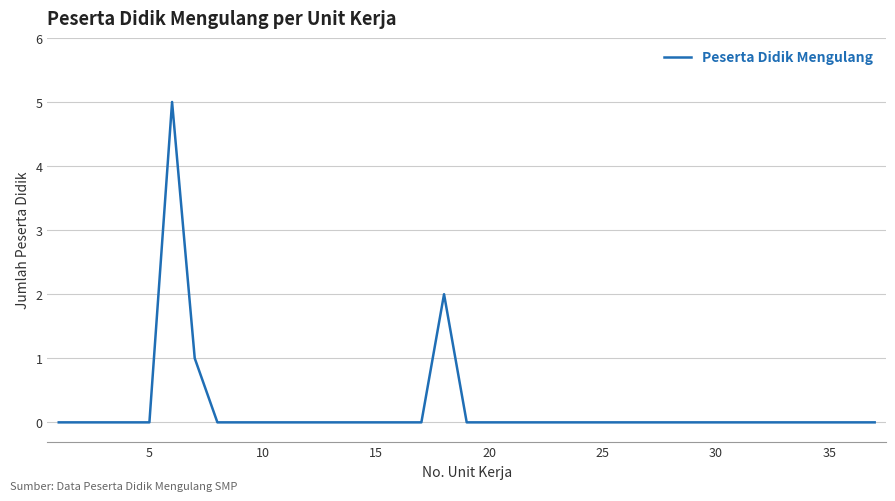

What is the sum of all values?

8